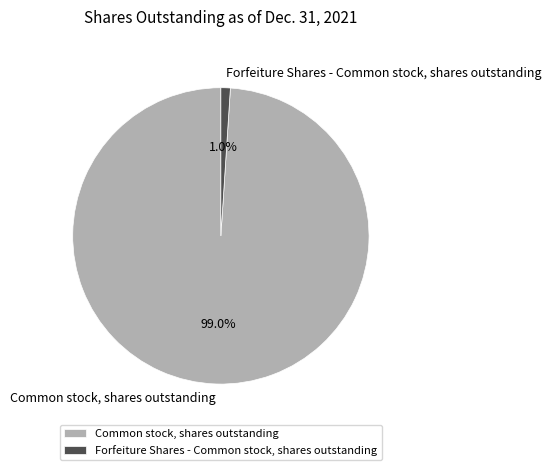

What percentage is the Common stock, shares outstanding slice, to the nearest percent?

99%